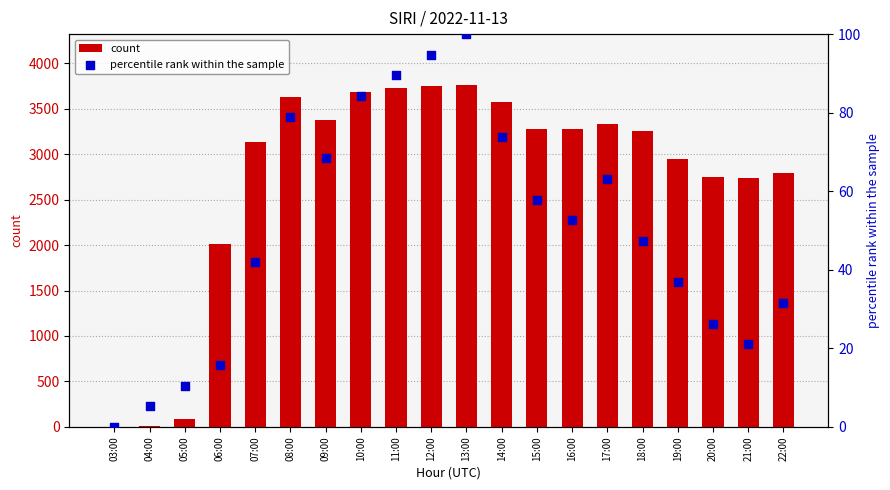

What is the total value across all series at 19:00?

2980.8